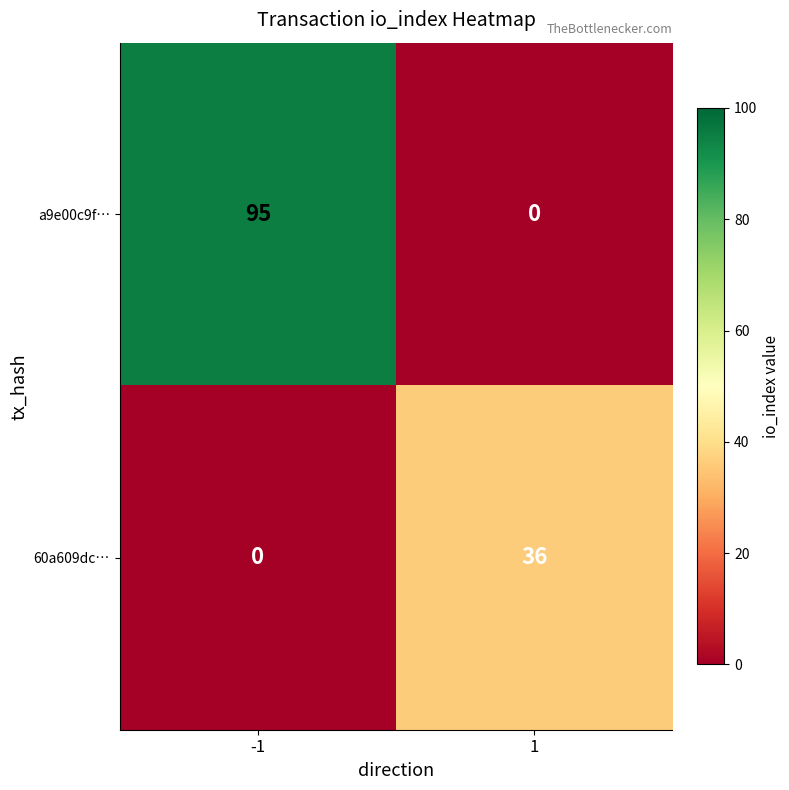

Which series has the largest total across all categories?

a9e00c9f…